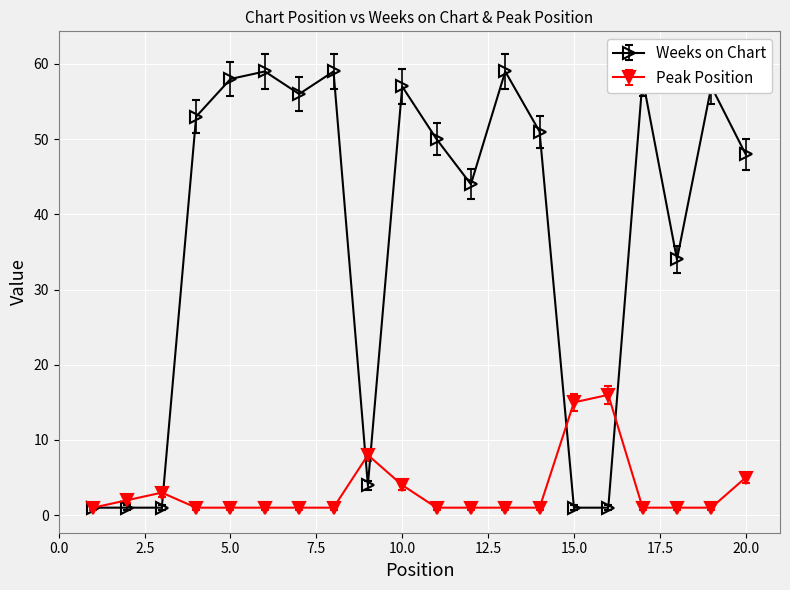

What is the maximum value shown in the chart?

59